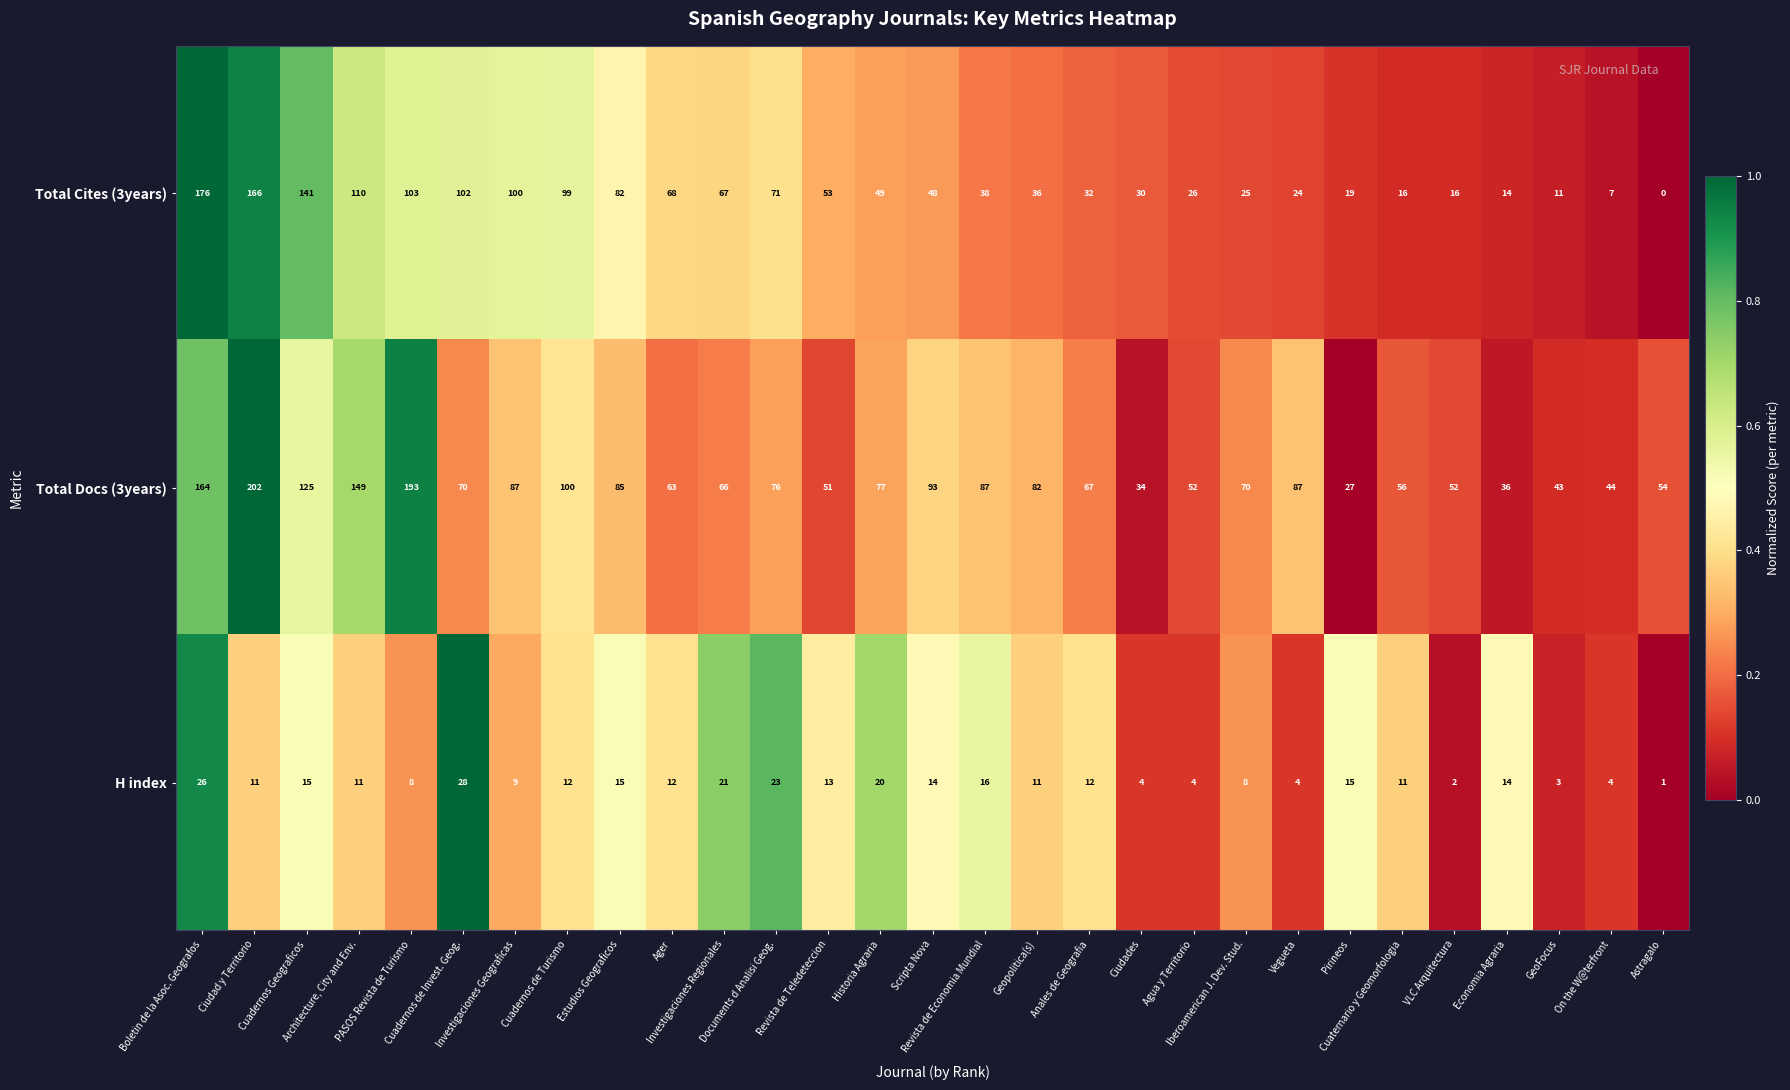

Which series has the widest spread of values?

Total Cites (3years)